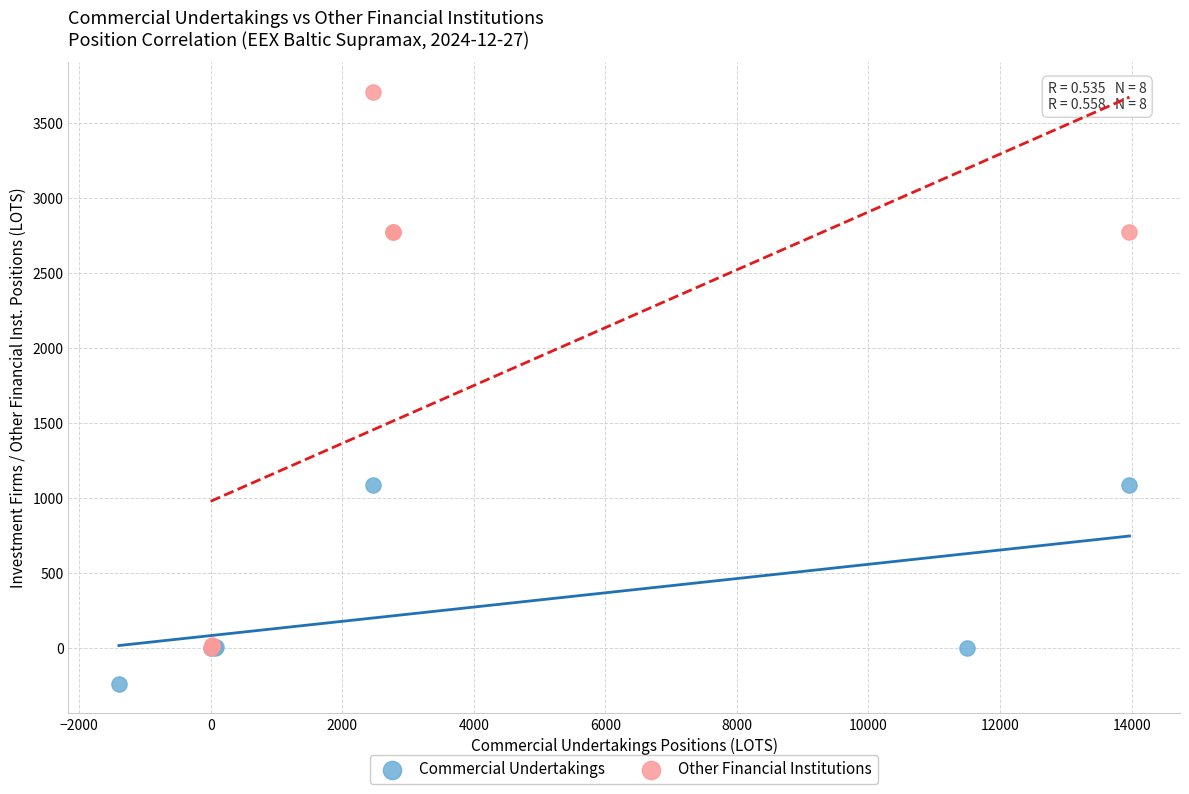

Which series reaches the maximum Y coordinate?

Other Financial Institutions